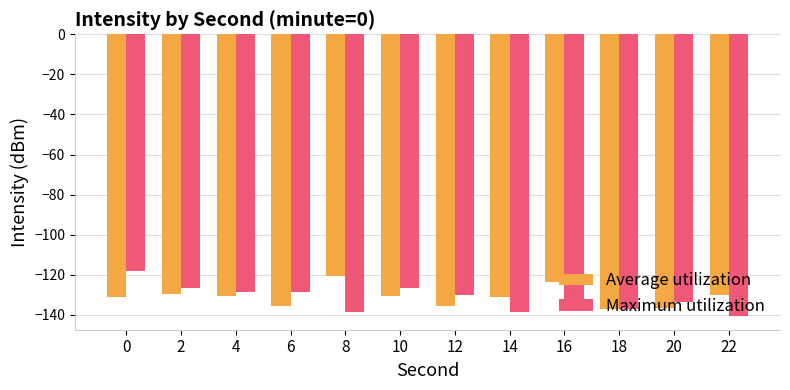

Are the bars grouped side by side (vs. stacked)?

Yes